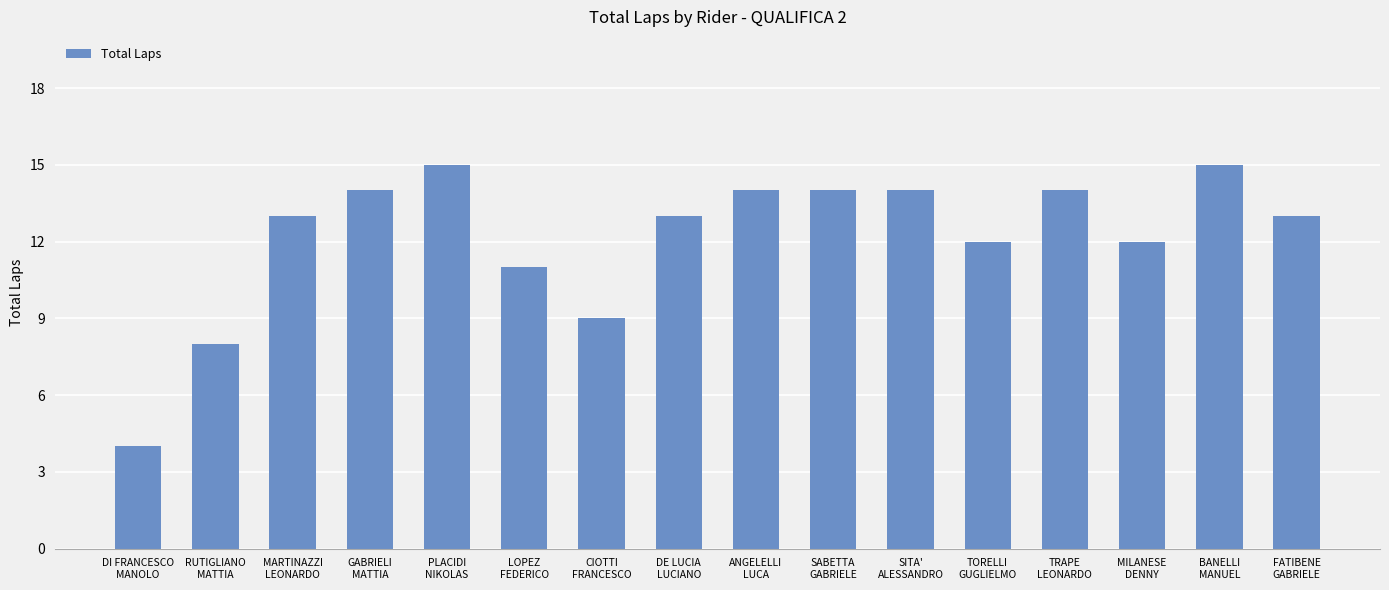

Reading right to left, what are all the values shown in this chart?

FATIBENE
GABRIELE=13	BANELLI
MANUEL=15	MILANESE
DENNY=12	TRAPE
LEONARDO=14	TORELLI
GUGLIELMO=12	SITA'
ALESSANDRO=14	SABETTA
GABRIELE=14	ANGELELLI
LUCA=14	DE LUCIA
LUCIANO=13	CIOTTI
FRANCESCO=9	LOPEZ
FEDERICO=11	PLACIDI
NIKOLAS=15	GABRIELI
MATTIA=14	MARTINAZZI
LEONARDO=13	RUTIGLIANO
MATTIA=8	DI FRANCESCO
MANOLO=4